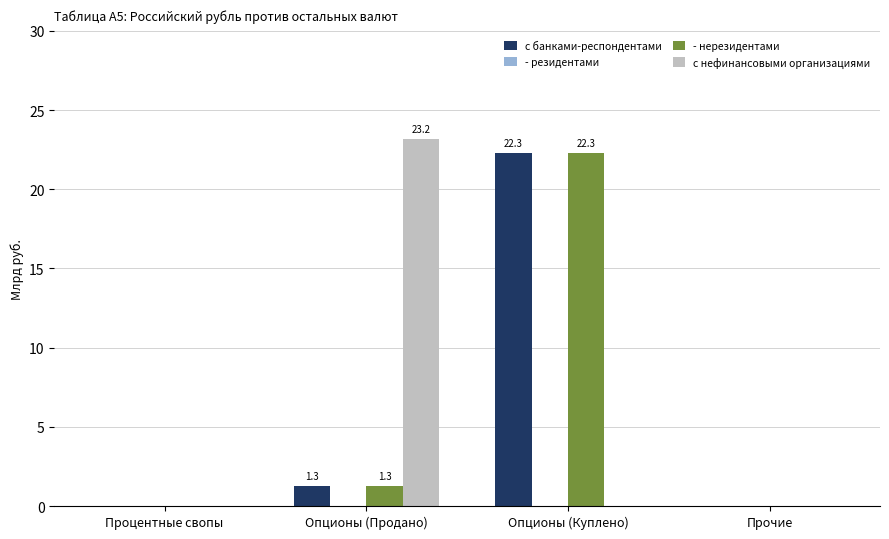

Reading left to right, what are all the values shown in this chart?

с банками-респондентами: Процентные свопы=0.0	Опционы (Продано)=1.3	Опционы (Куплено)=22.3	Прочие=0.0
- нерезидентами: Процентные свопы=0.0	Опционы (Продано)=1.3	Опционы (Куплено)=22.3	Прочие=0.0
с нефинансовыми организациями: Процентные свопы=0.0	Опционы (Продано)=23.2	Опционы (Куплено)=0.0	Прочие=0.0